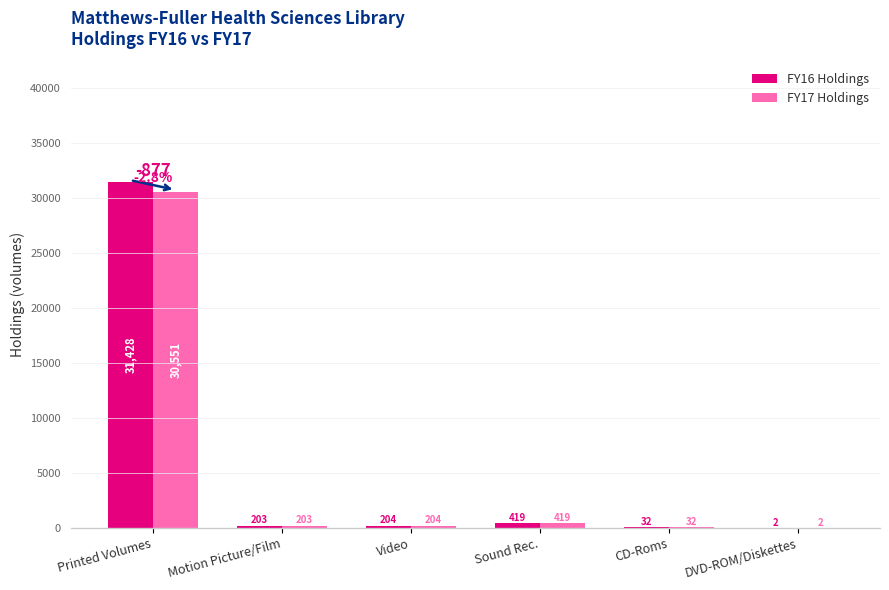

Is it true that FY16 Holdings equals 55775 at Printed Volumes?

False